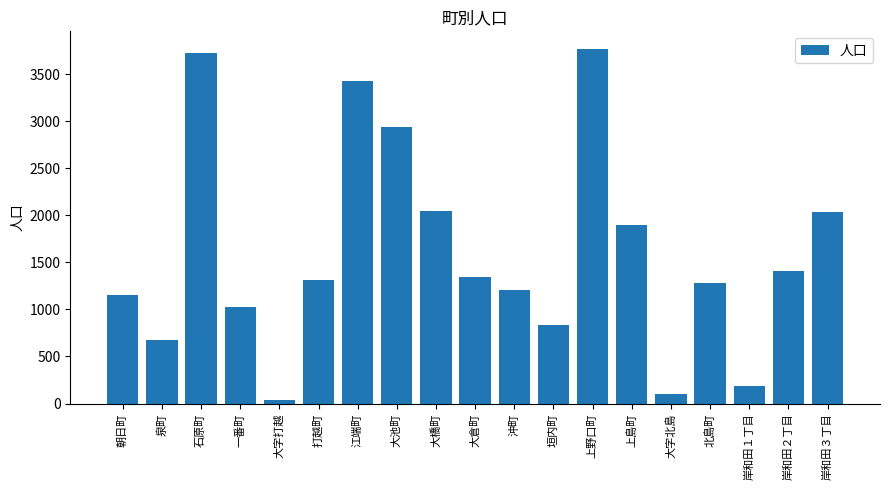

What is the approximate value at 垣内町, to the nearest 50?

850